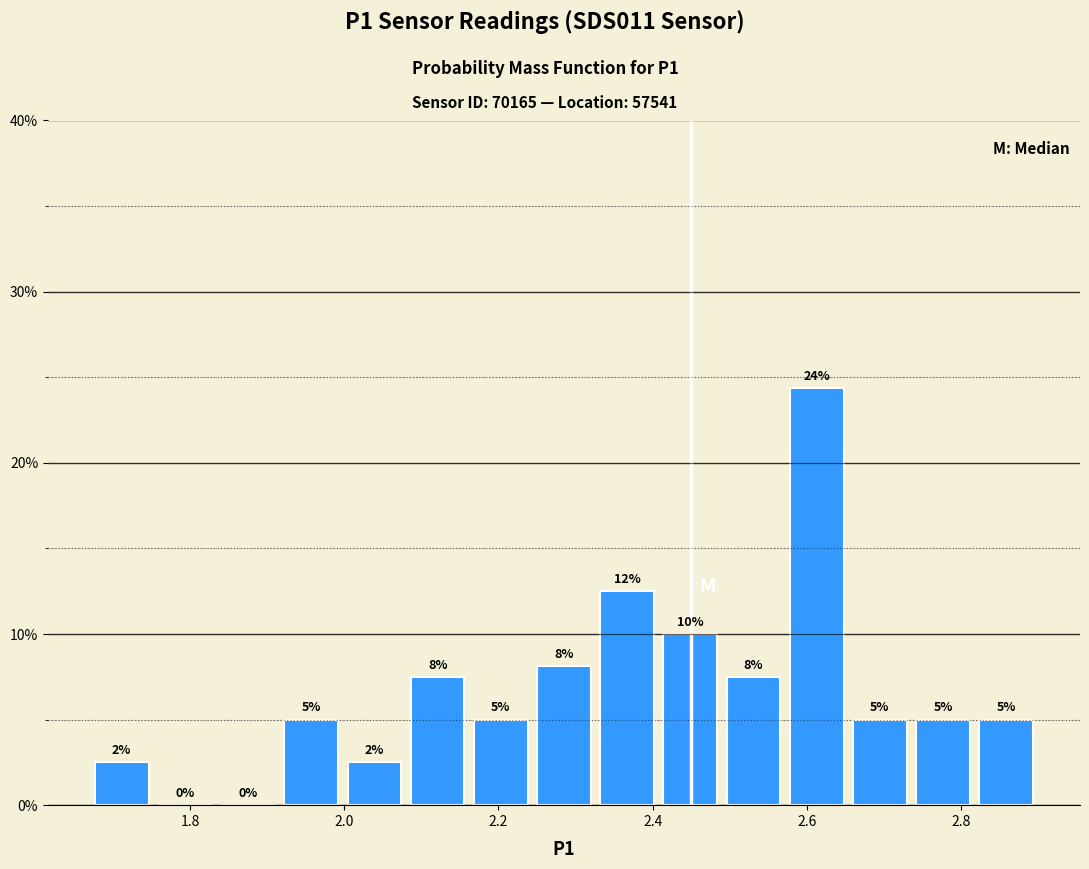

Which range on the x-axis has the tallest bar?

2.572 to 2.654